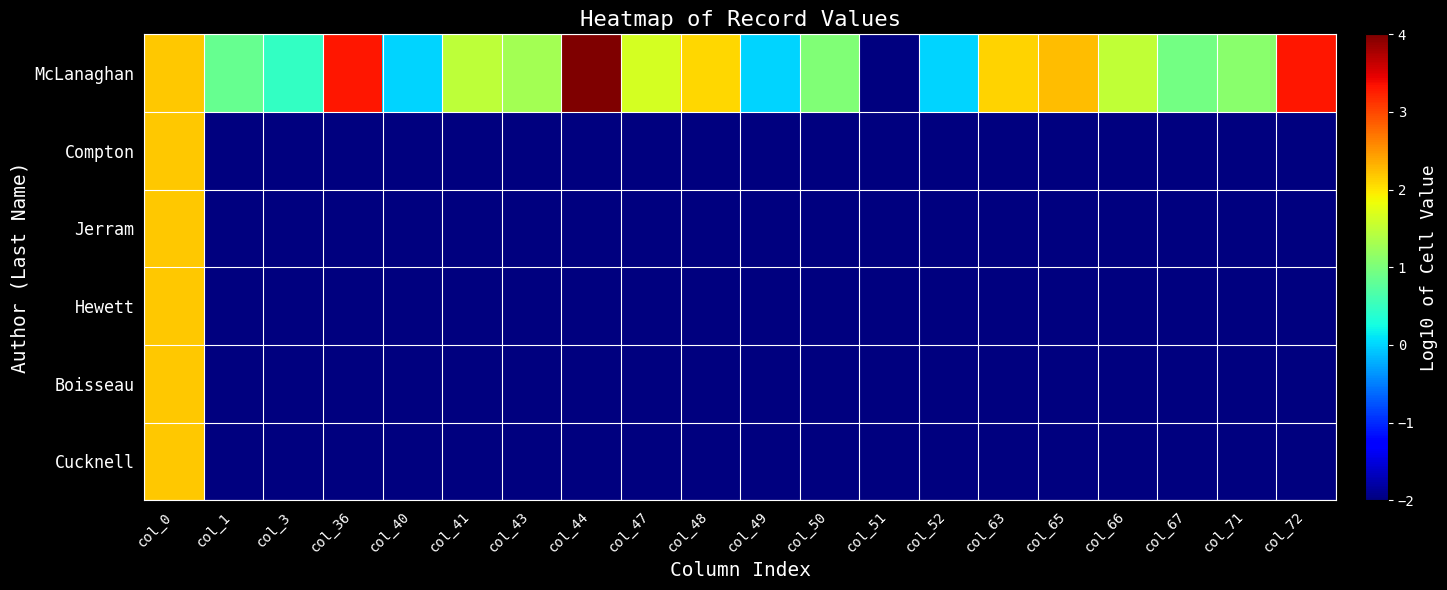

At how many categories does at least one series exceed 2?

7